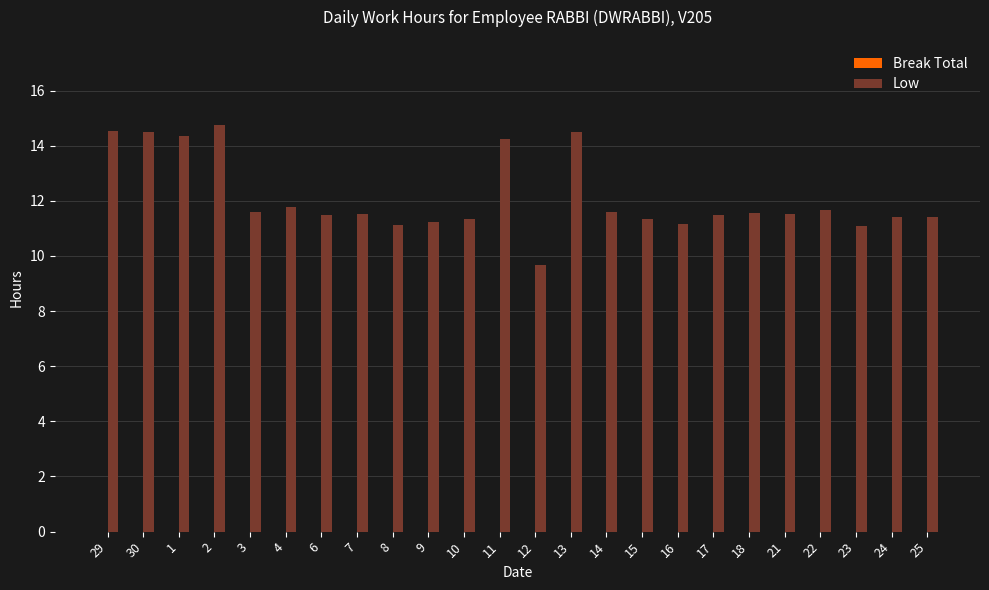

What is the smallest value displayed?

9.7